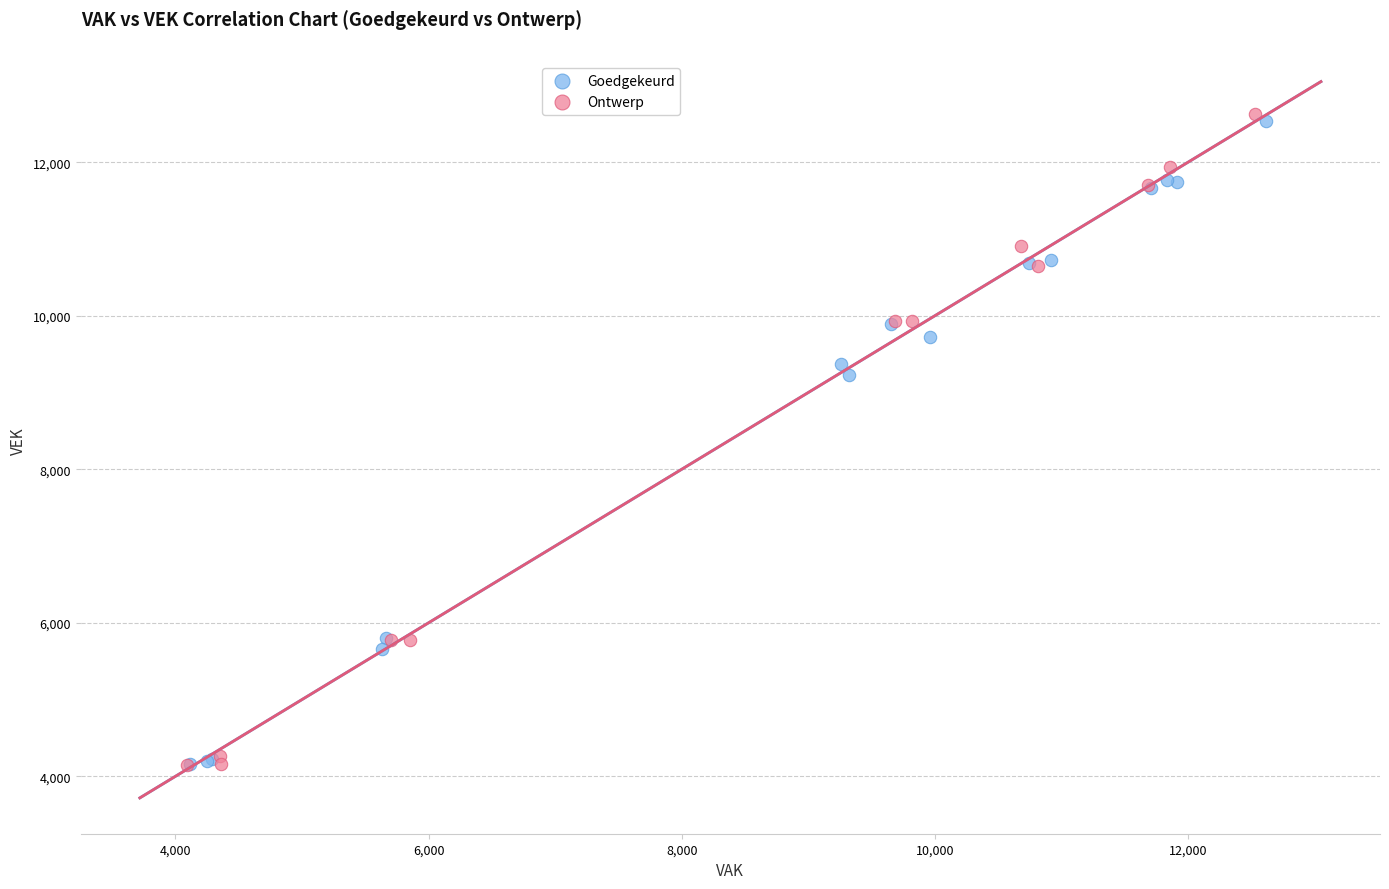

Which series has the largest Y range (max minus min)?

Ontwerp